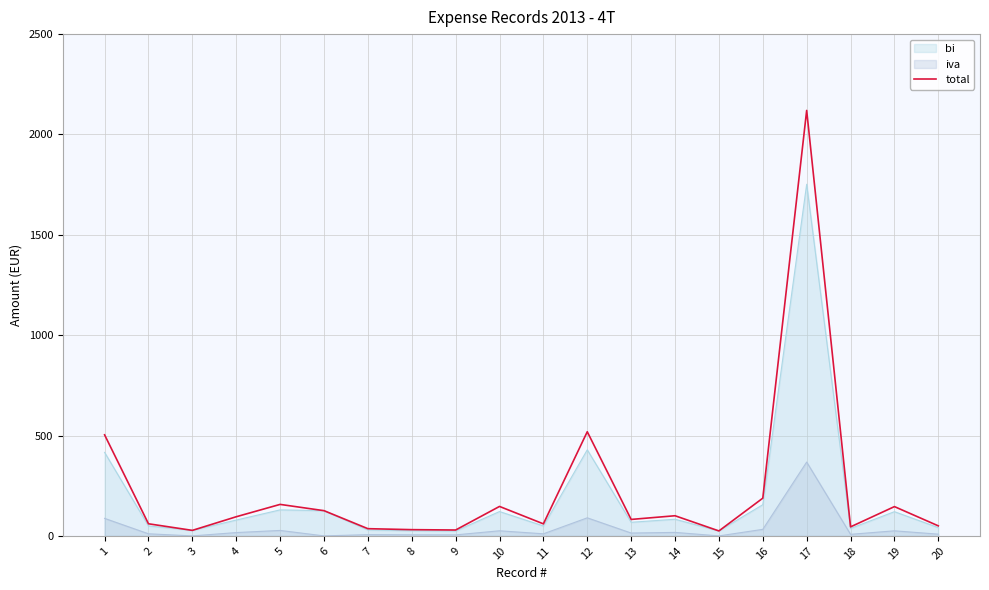

What is the sum of the values at 13 and 19?

228.0